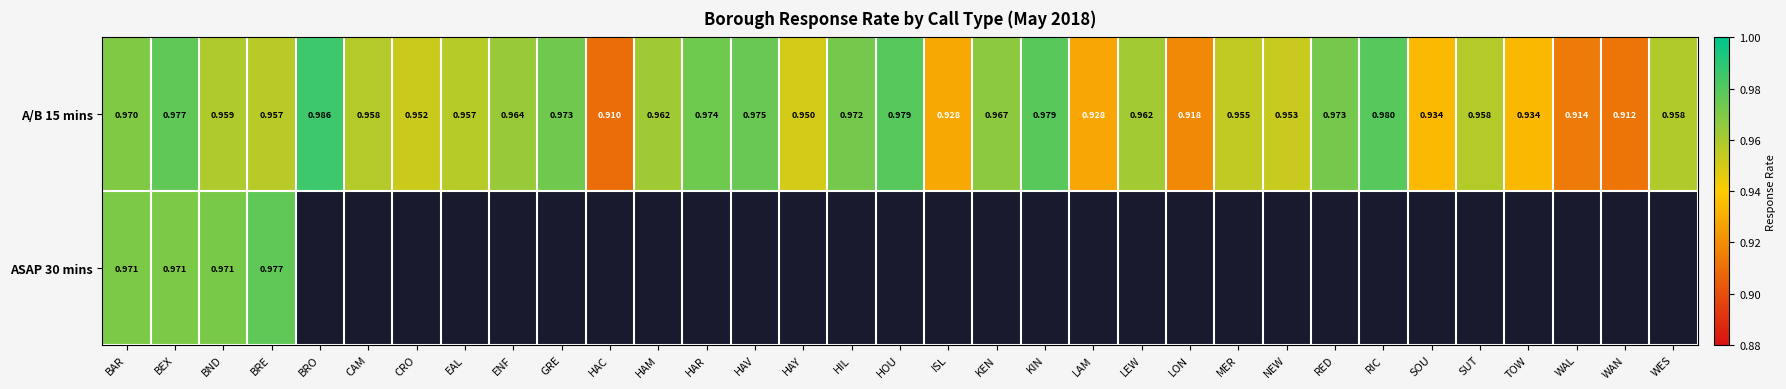

At which label does A/B 15 mins reach its minimum?

HAC